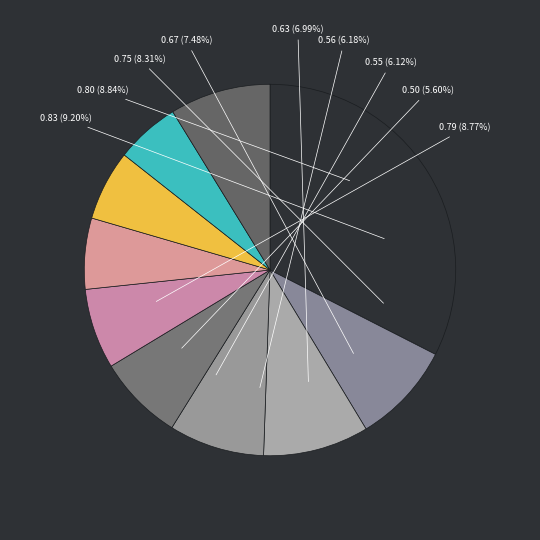

Count the number of slices in the pie.

10